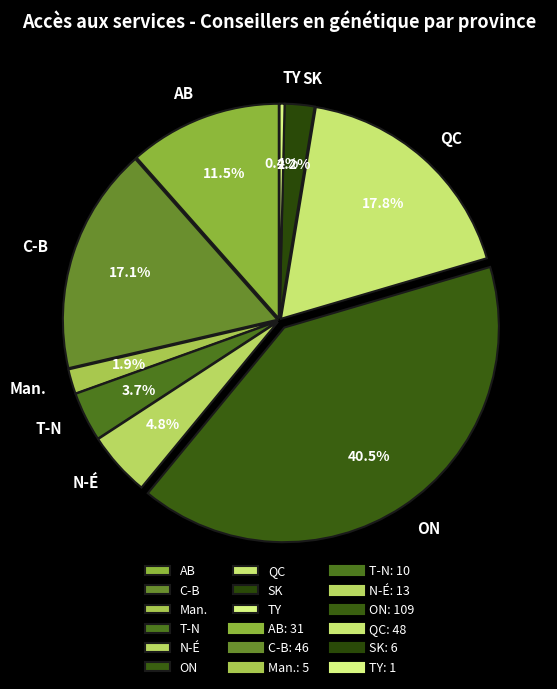

The QC slice represents 7% of the pie. True or false?

False